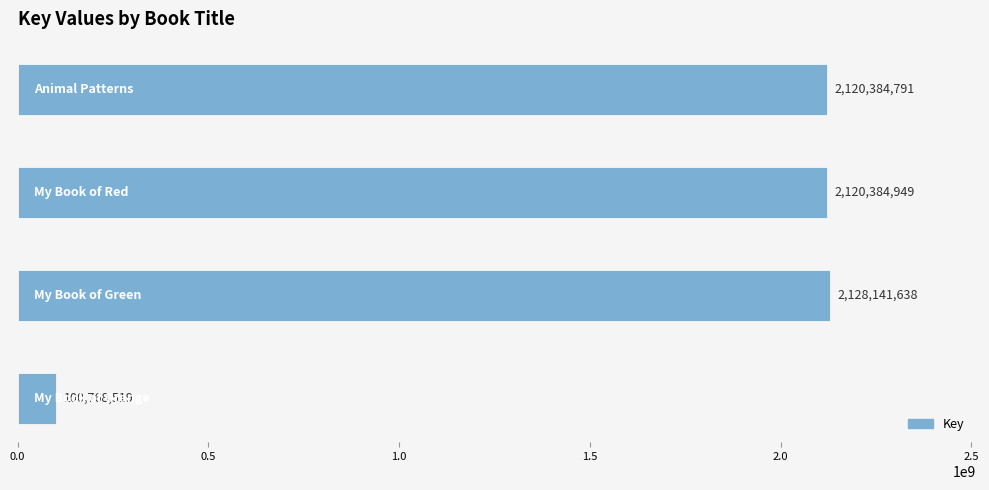

What is the difference between the maximum and minimum values?

2027373119